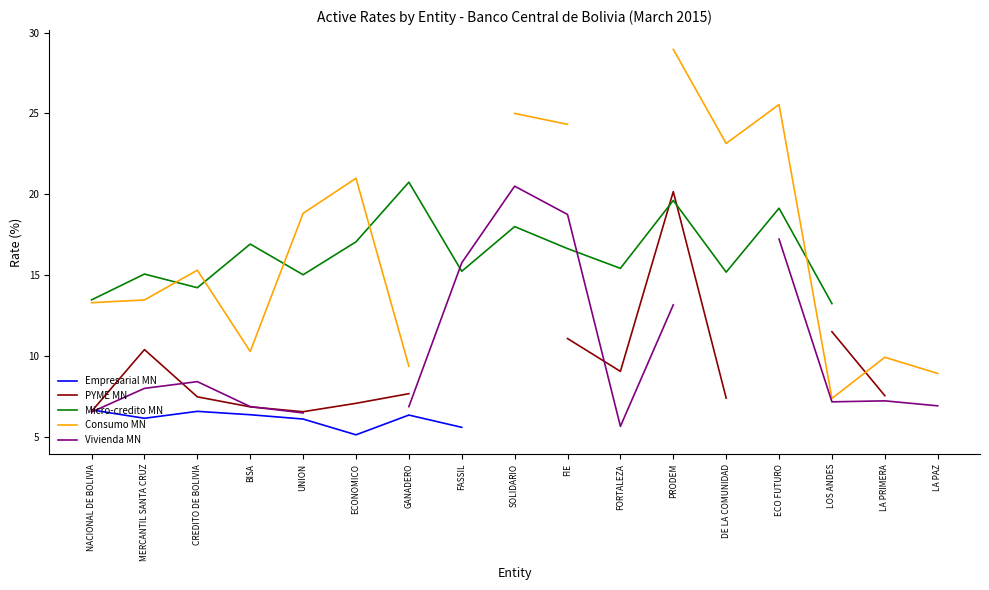

Is the value of Micro-credito MN at BISA greater than the value of Consumo MN at BISA?

Yes